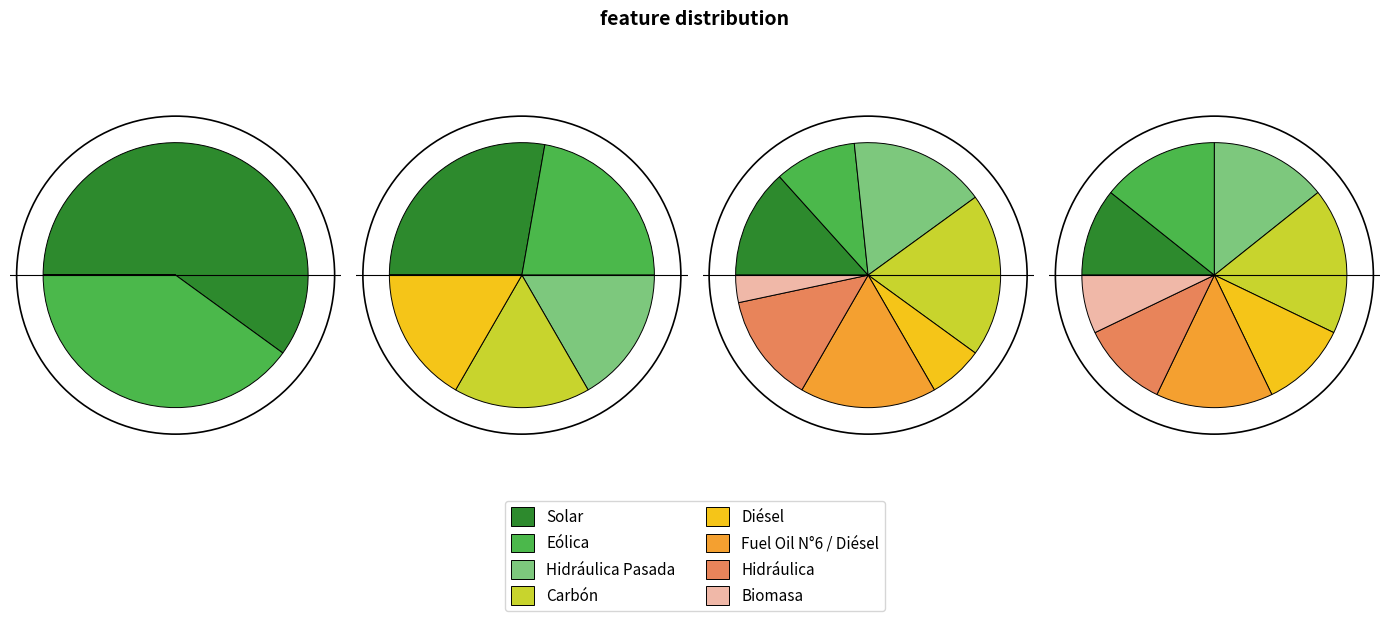

To the nearest percent, what percentage of the pie is Diésel?

8%